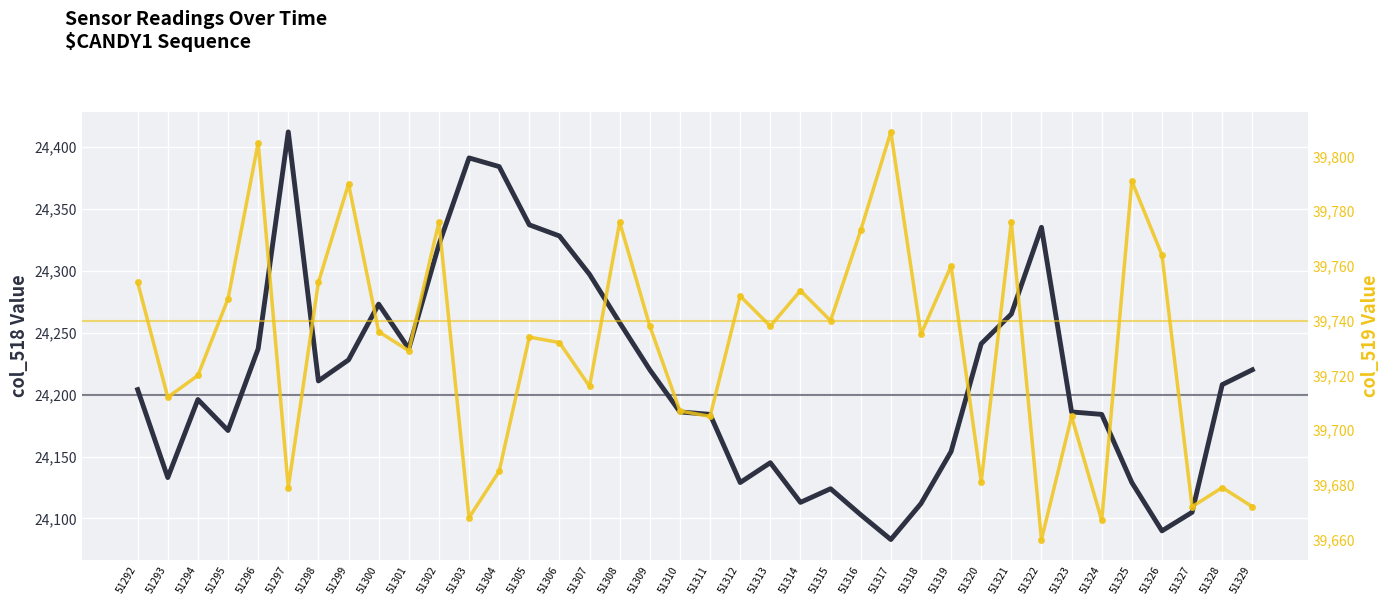

How many distinct data groups are displayed?

2